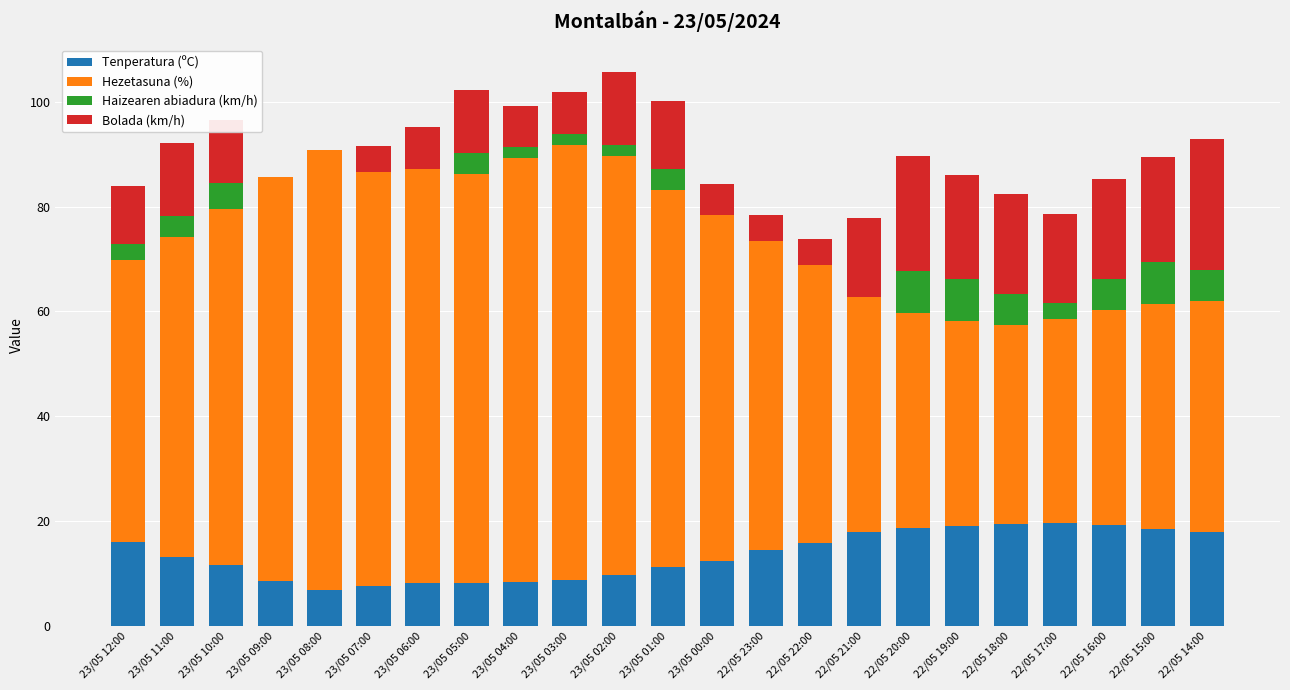

What is the sum of all Tenperatura (ºC) values?

310.8